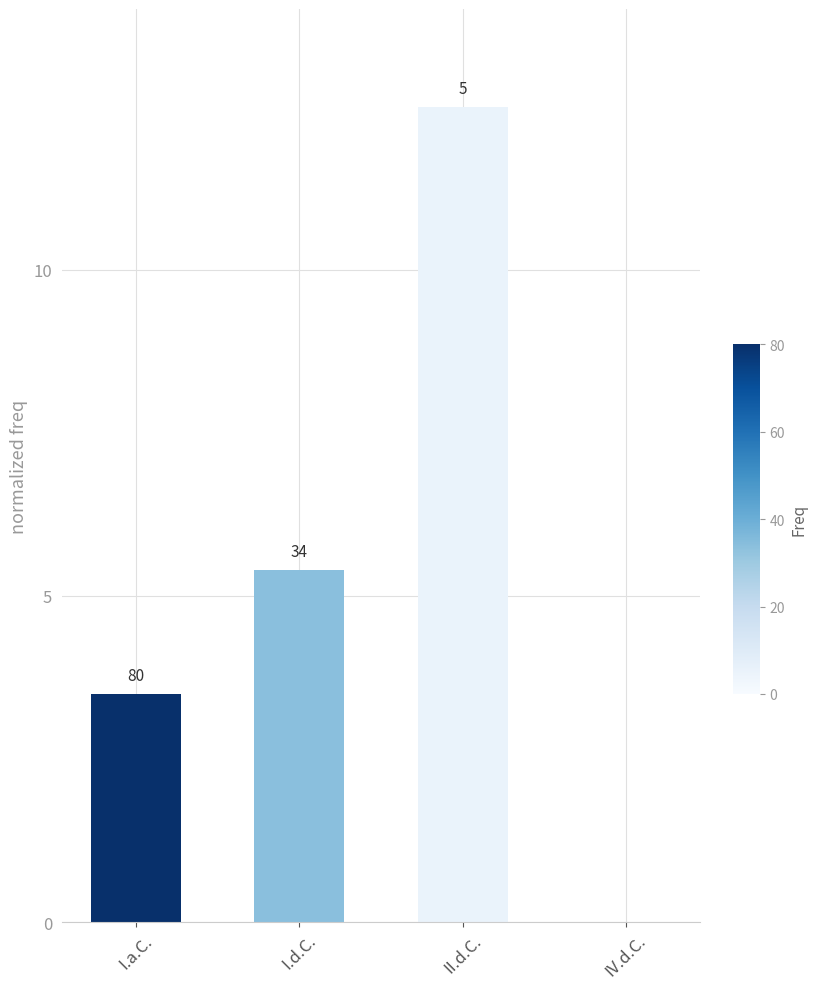

Are the bars horizontal?

No